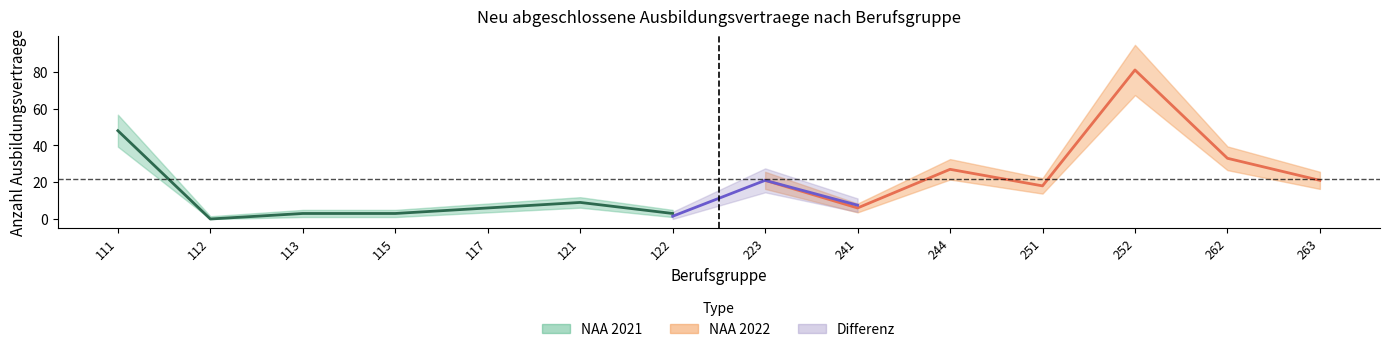

What is the difference between the NAA 2022 values at 244 and 223?

6